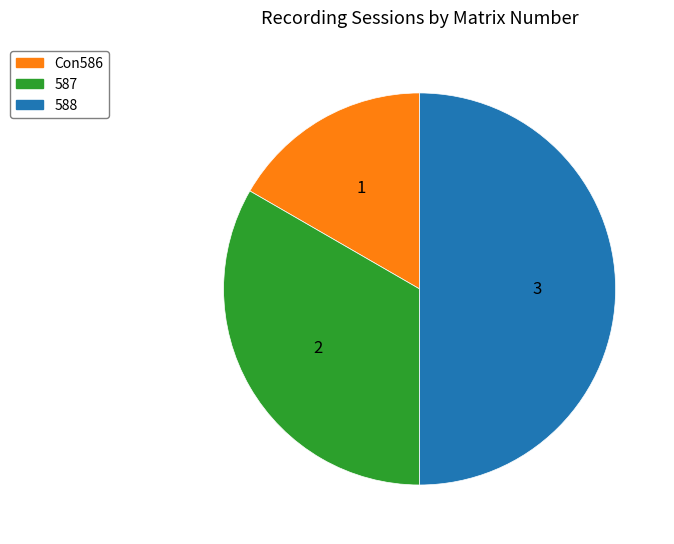

How many slices are in this pie chart?

3